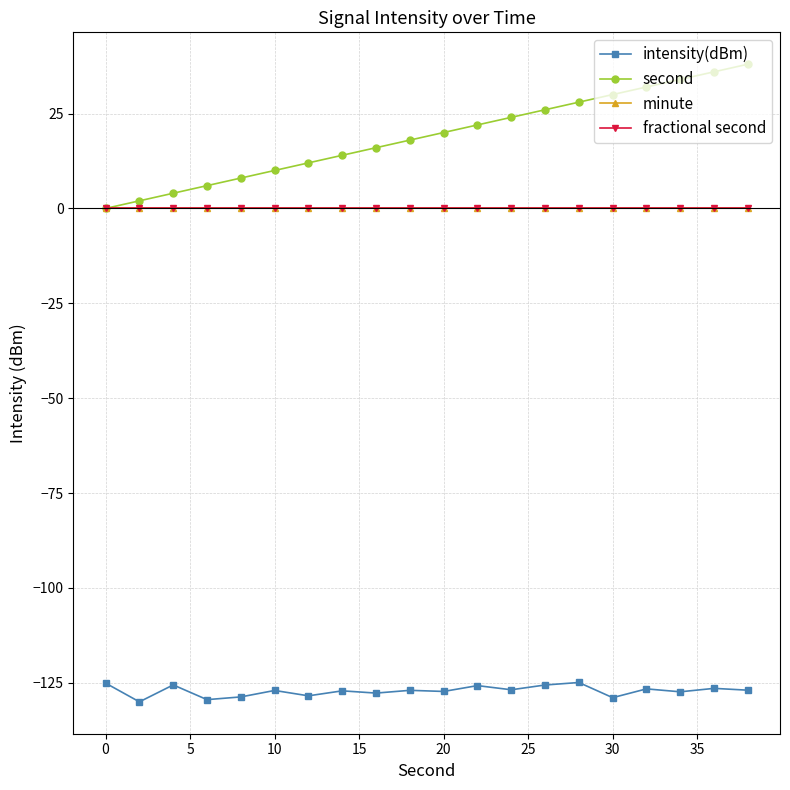

Is this an area chart (filled region under the line)?

No